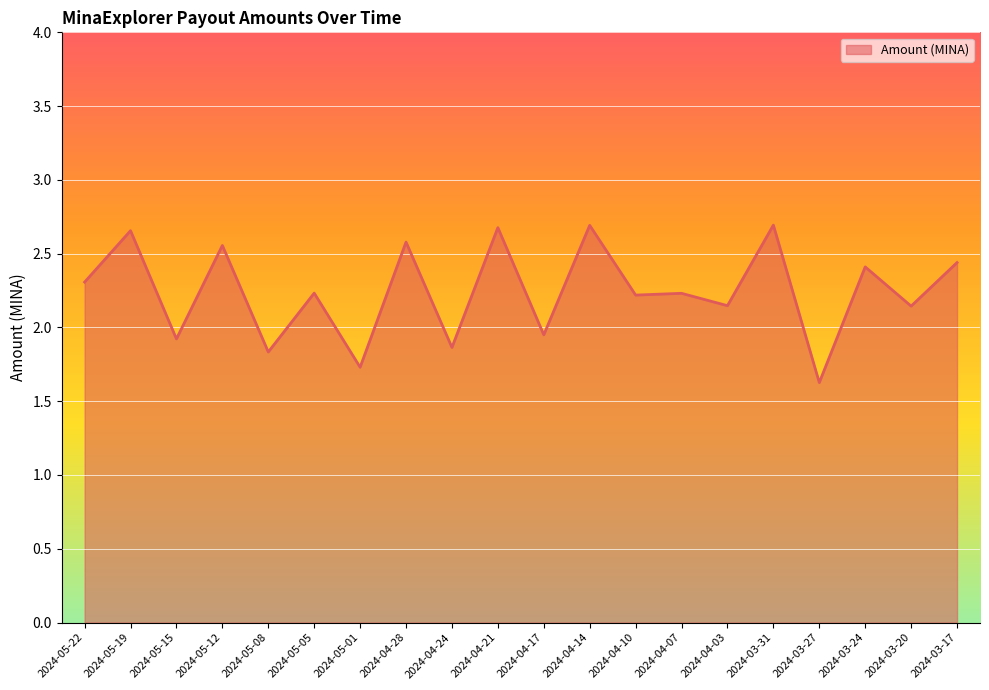

At which label does the data first exceed 2?

2024-05-22